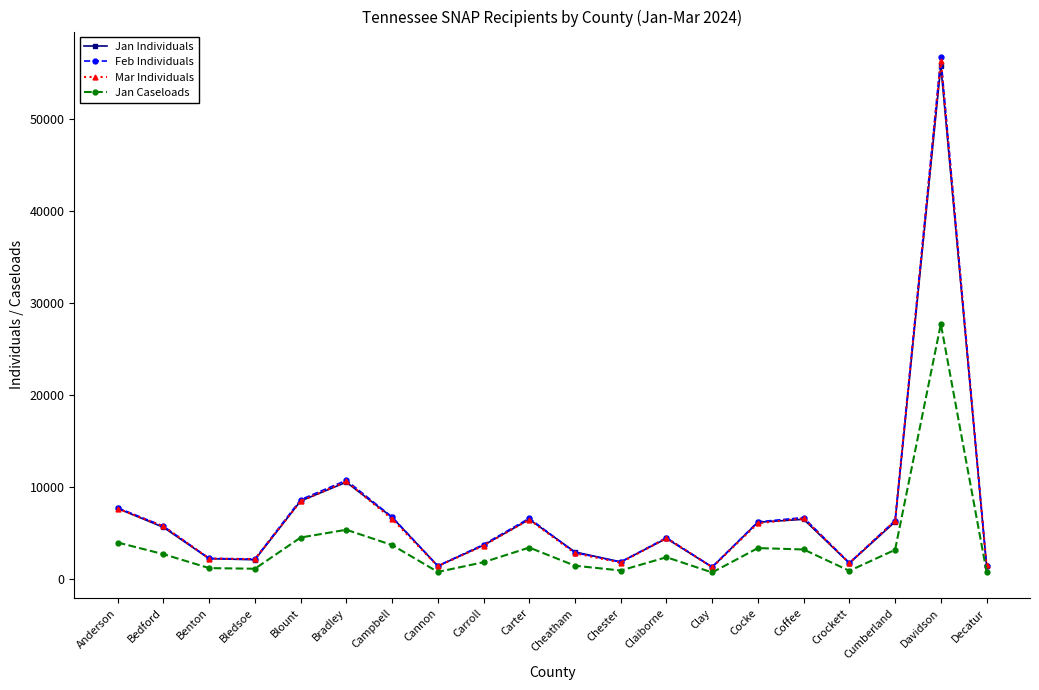

Between Anderson and Campbell, which series saw the biggest shift?

Mar Individuals